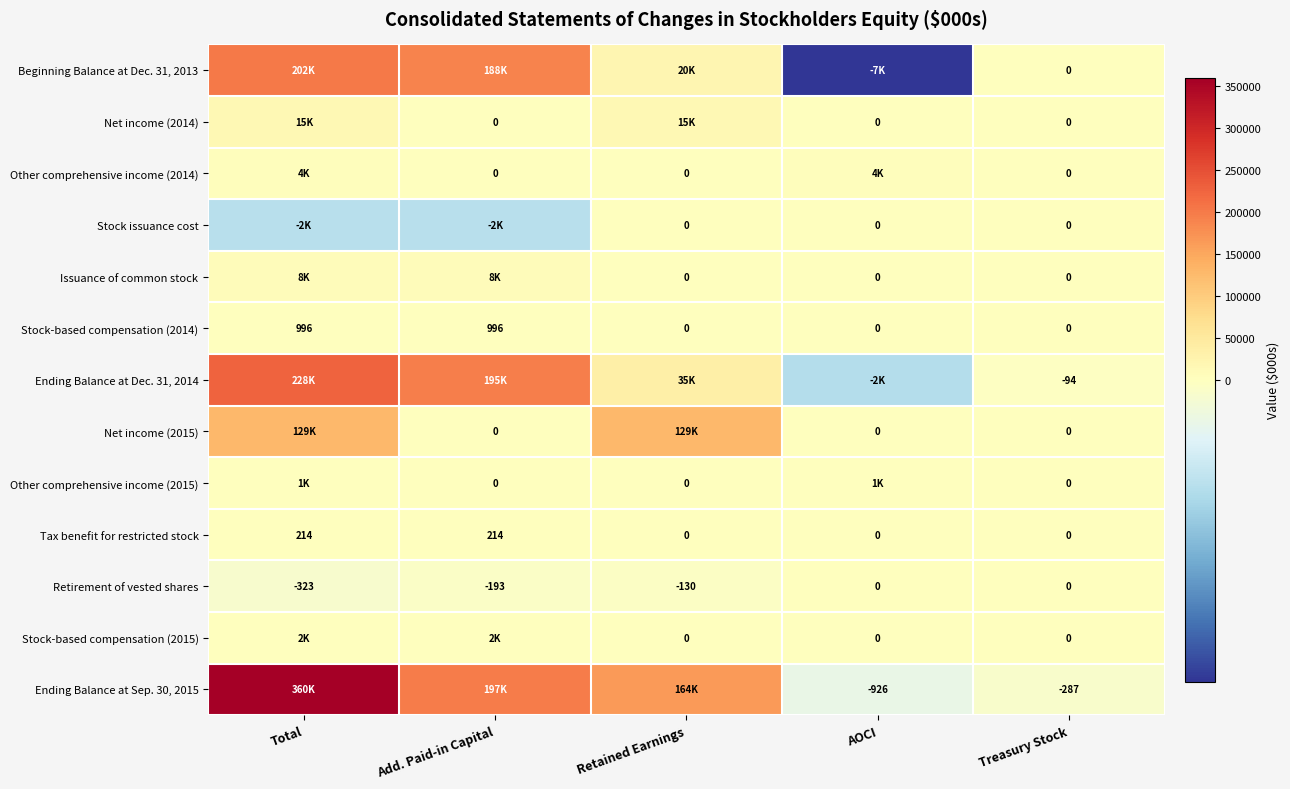

What is the difference between the Retirement of vested shares values at Total and Treasury Stock?

323